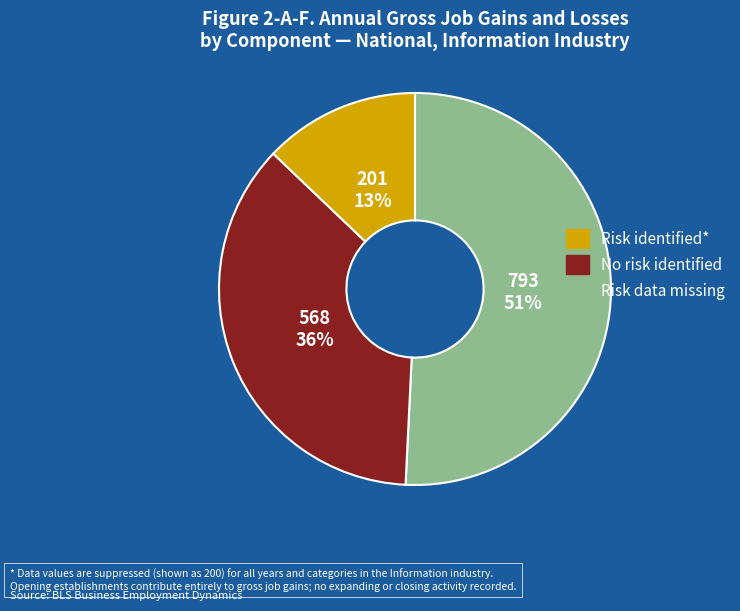

Is there a majority slice in this chart?

Yes